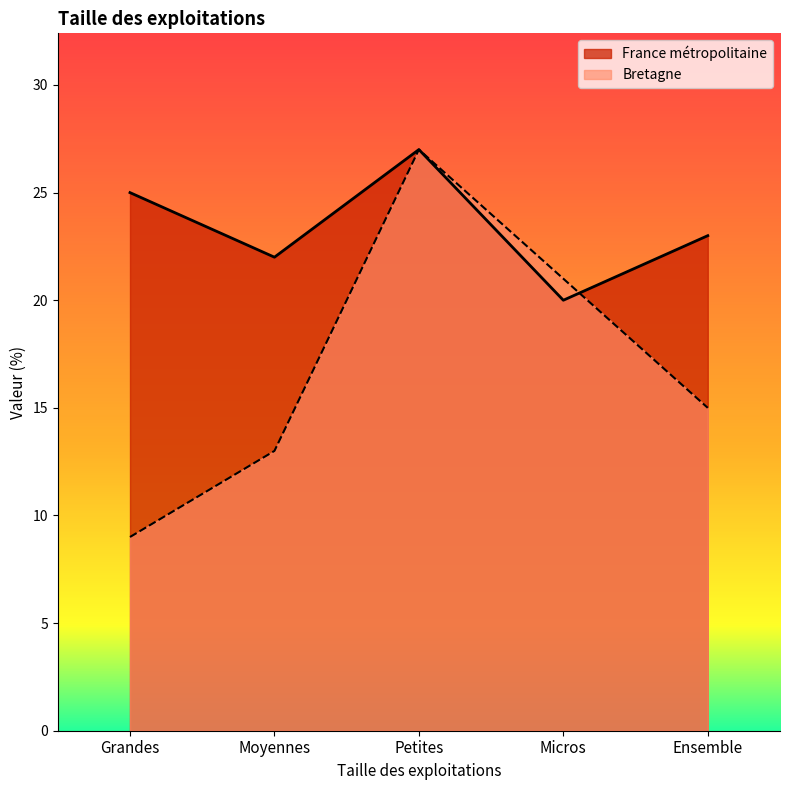

Is it true that Bretagne equals 36 at Micros?

False